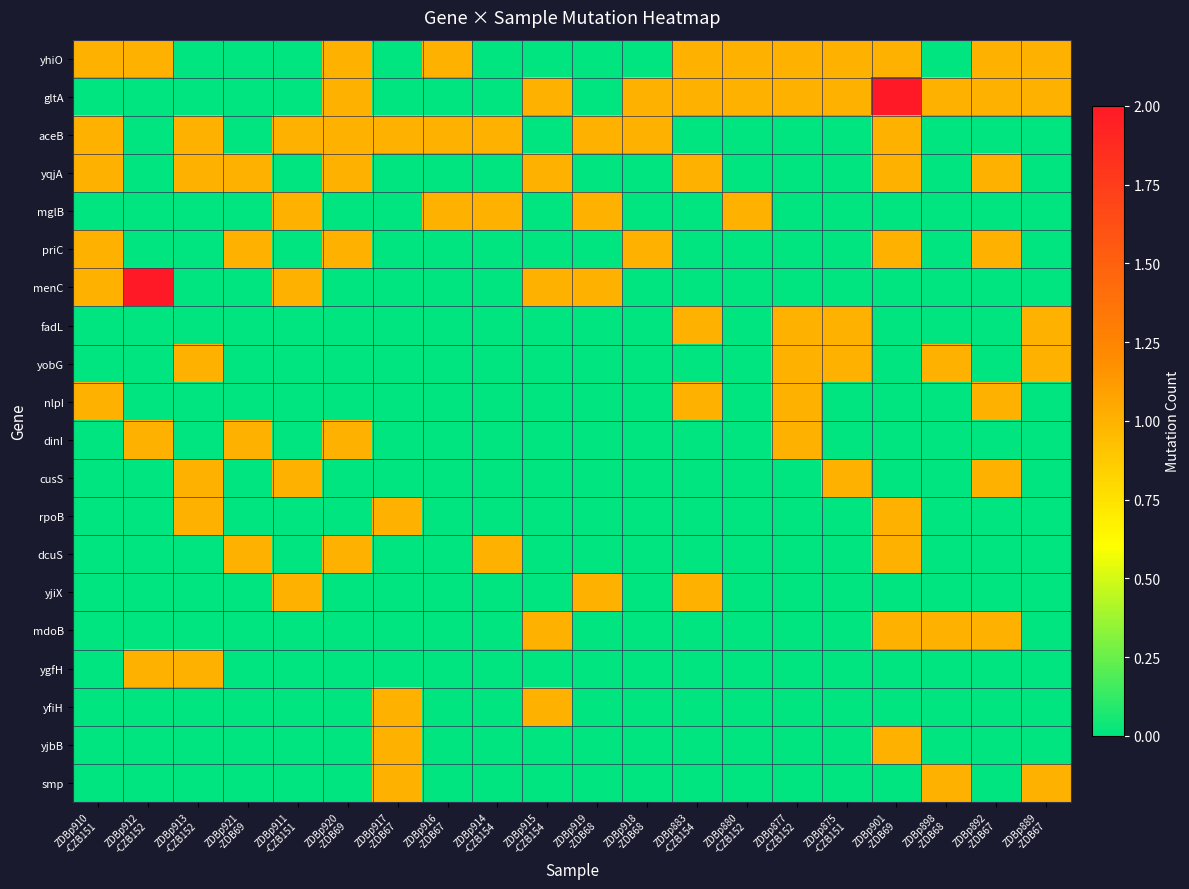

Which series has the largest total across all categories?

gltA